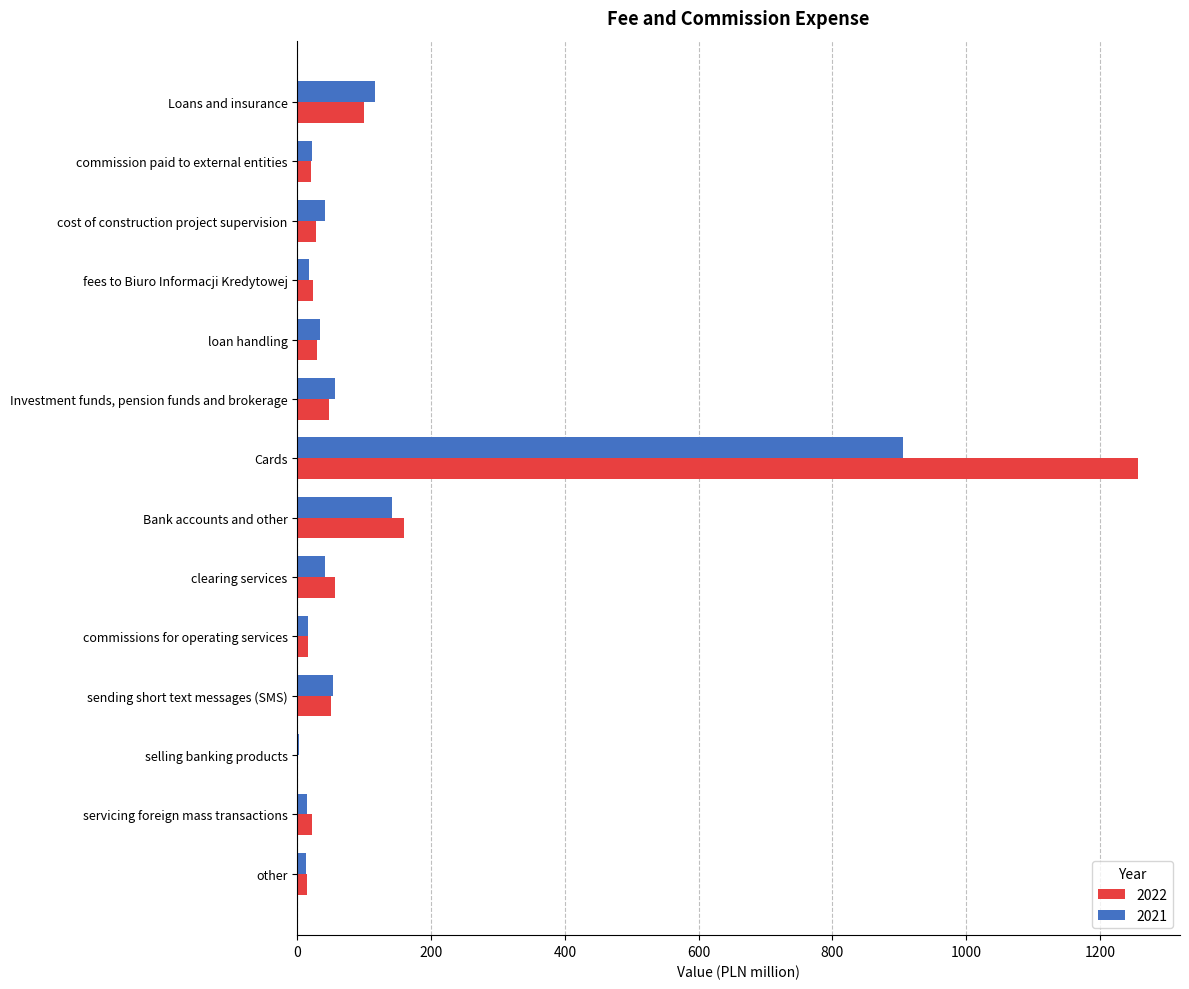

Which series has the widest spread of values?

2022